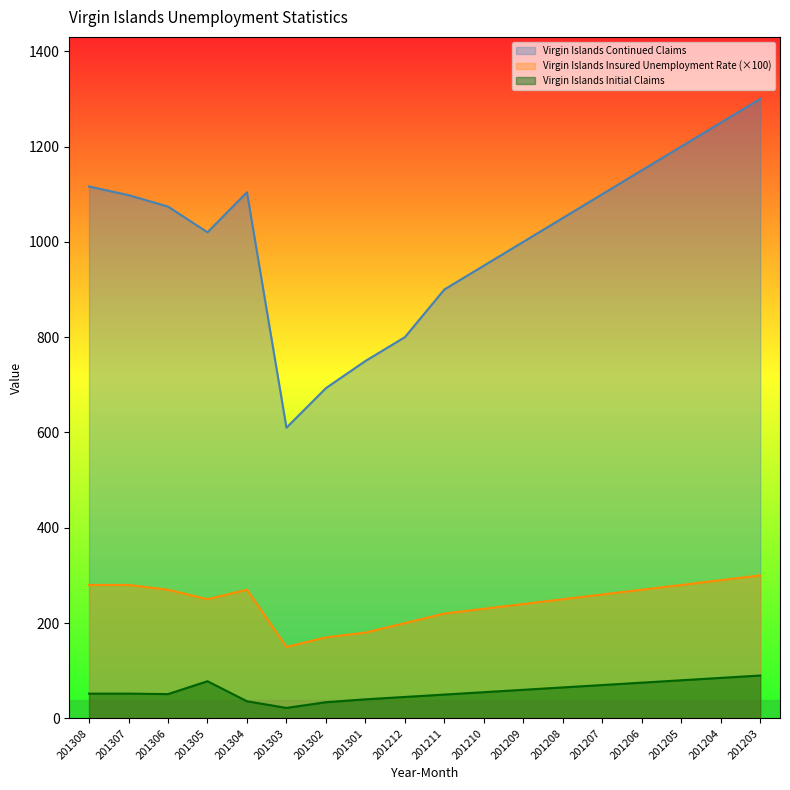

What is the value of the Virgin Islands Inital Claims point at the 13th from the left?

65.0